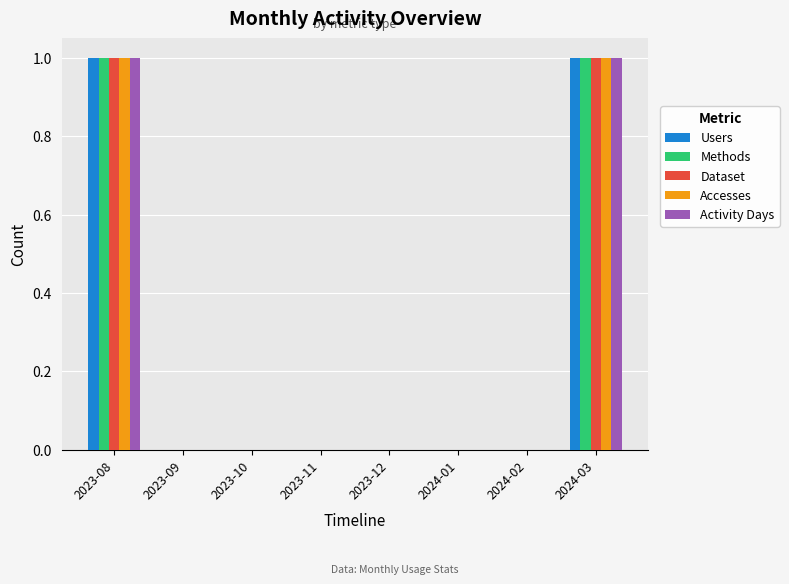

Reading left to right, what are all the values shown in this chart?

Users: 2023-08=1	2023-09=0	2023-10=0	2023-11=0	2023-12=0	2024-01=0	2024-02=0	2024-03=1
Methods: 2023-08=1	2023-09=0	2023-10=0	2023-11=0	2023-12=0	2024-01=0	2024-02=0	2024-03=1
Dataset: 2023-08=1	2023-09=0	2023-10=0	2023-11=0	2023-12=0	2024-01=0	2024-02=0	2024-03=1
Accesses: 2023-08=1	2023-09=0	2023-10=0	2023-11=0	2023-12=0	2024-01=0	2024-02=0	2024-03=1
Activity Days: 2023-08=1	2023-09=0	2023-10=0	2023-11=0	2023-12=0	2024-01=0	2024-02=0	2024-03=1